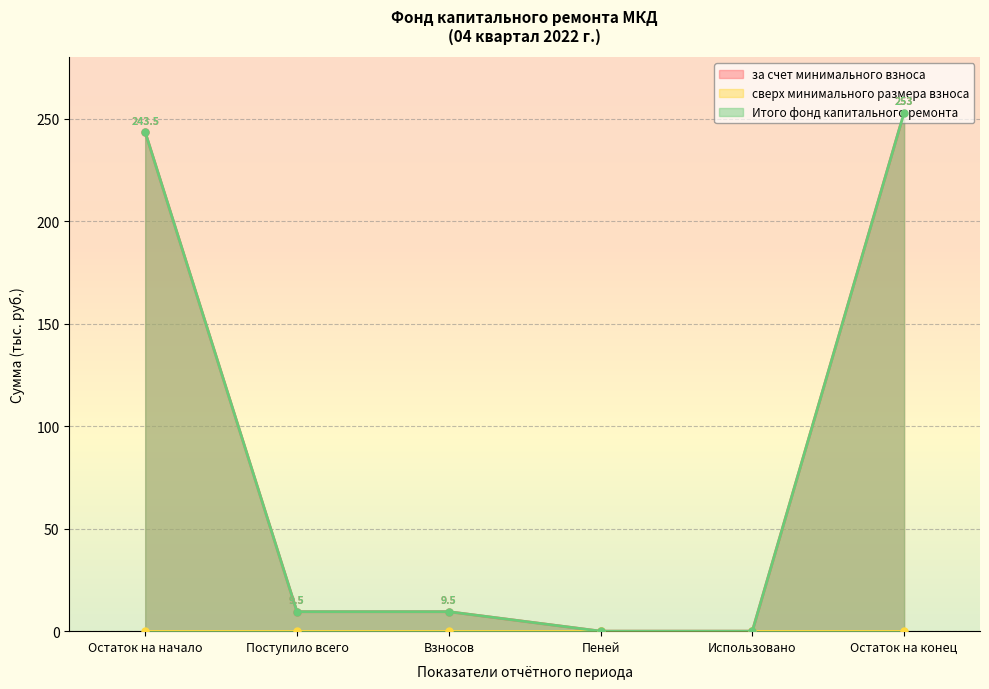

Is it true that за счет минимального взноса equals 243.5 at Остаток на начало?

True